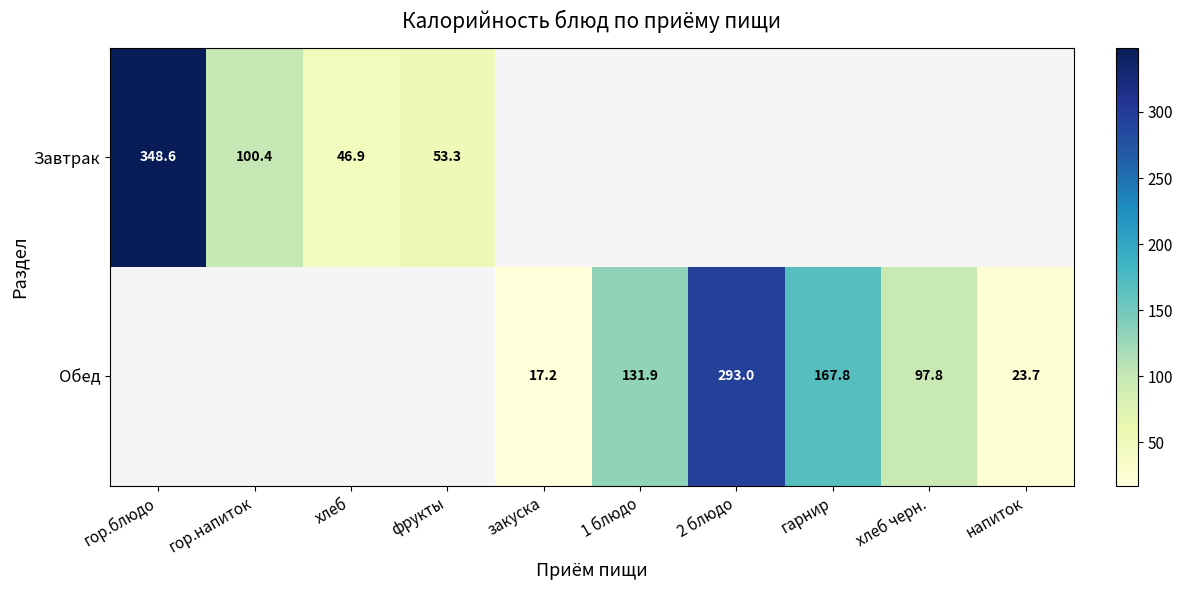

True or false: Завтрак has a value of 348.6 at гор.блюдо.

True